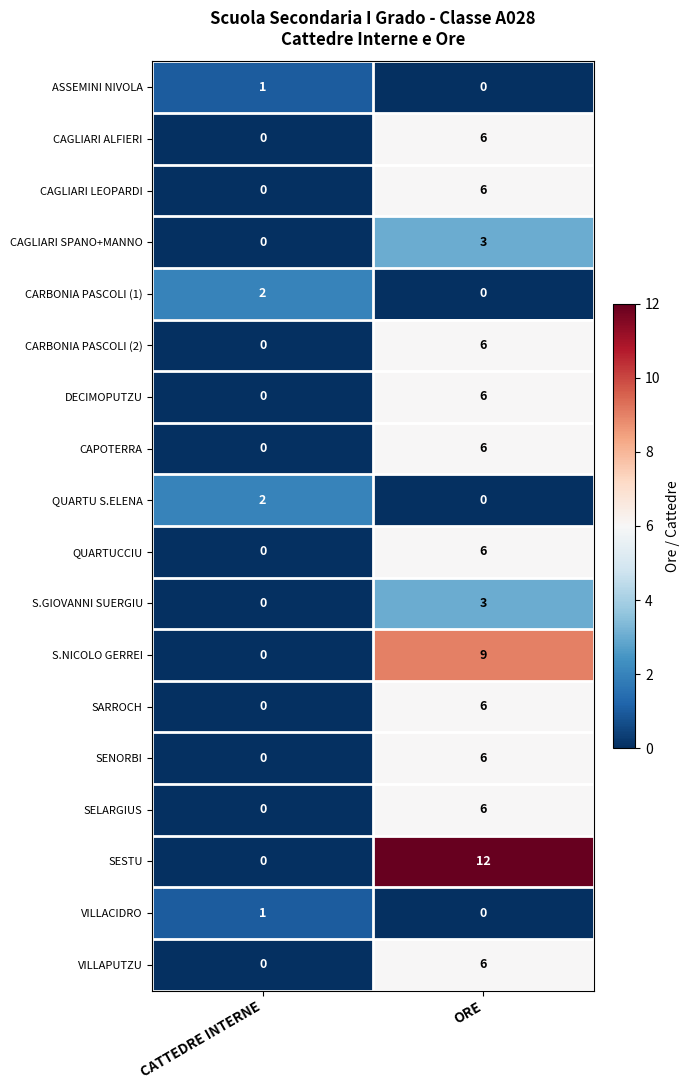

Which category has the lowest value in the SESTU series?

CATTEDRE INTERNE